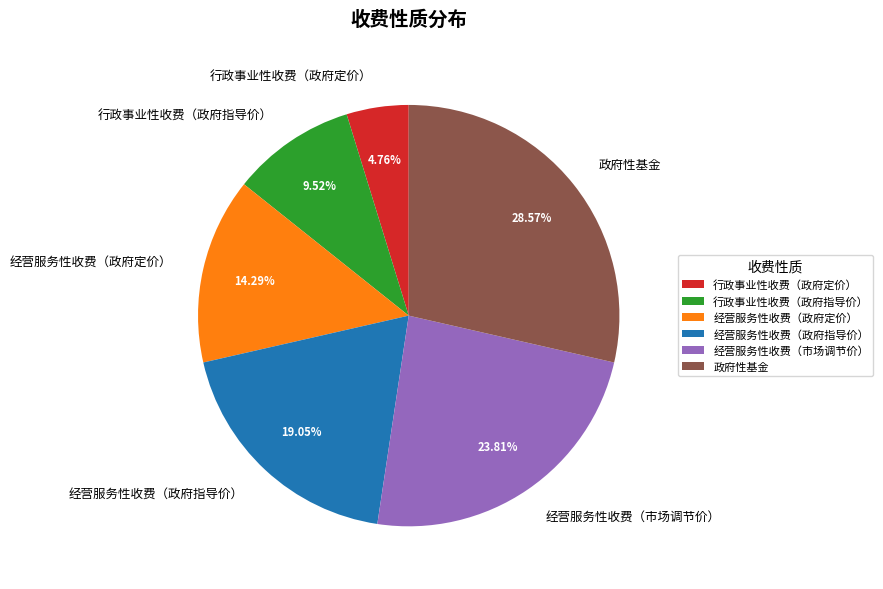

To the nearest percent, what percentage of the pie is 行政事业性收费（政府定价）?

5%